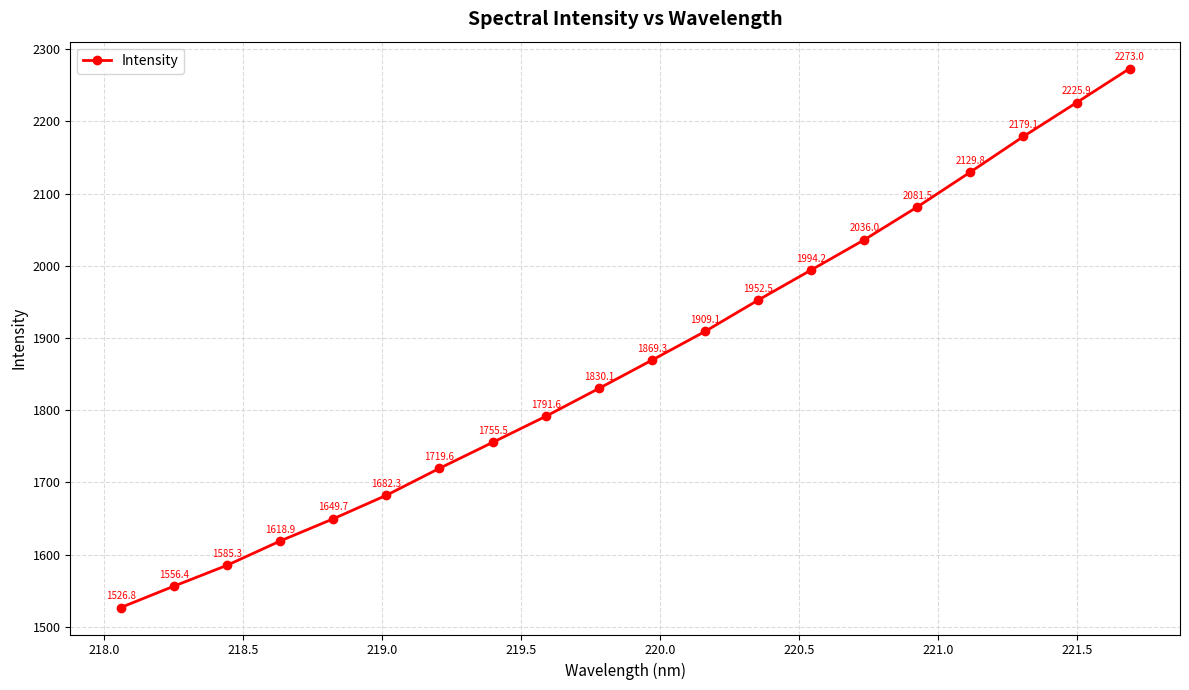

What is the value of the 7th point from the left?

1719.6